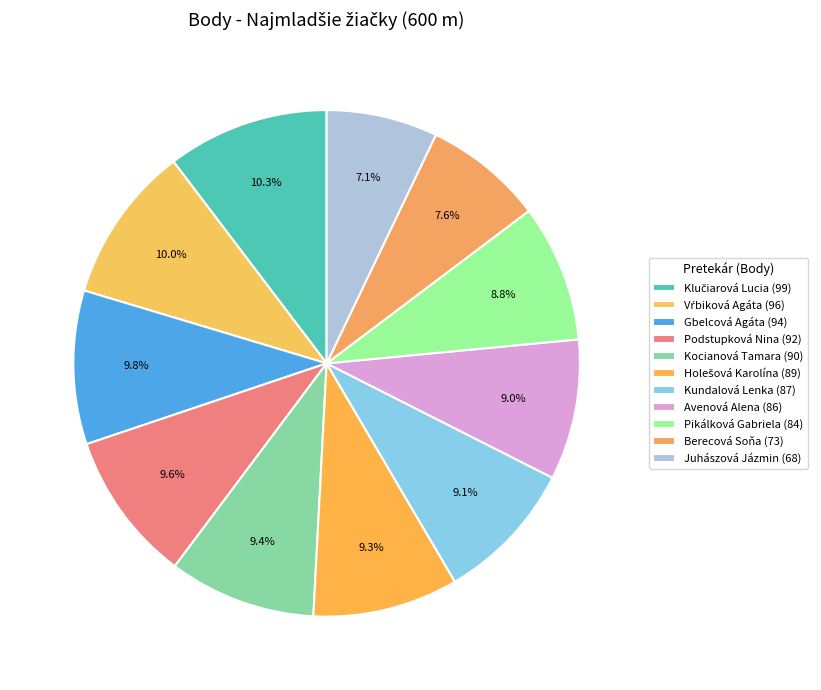

What is the change in value from Vŕbiková Agáta to Avenová Alena?

-10